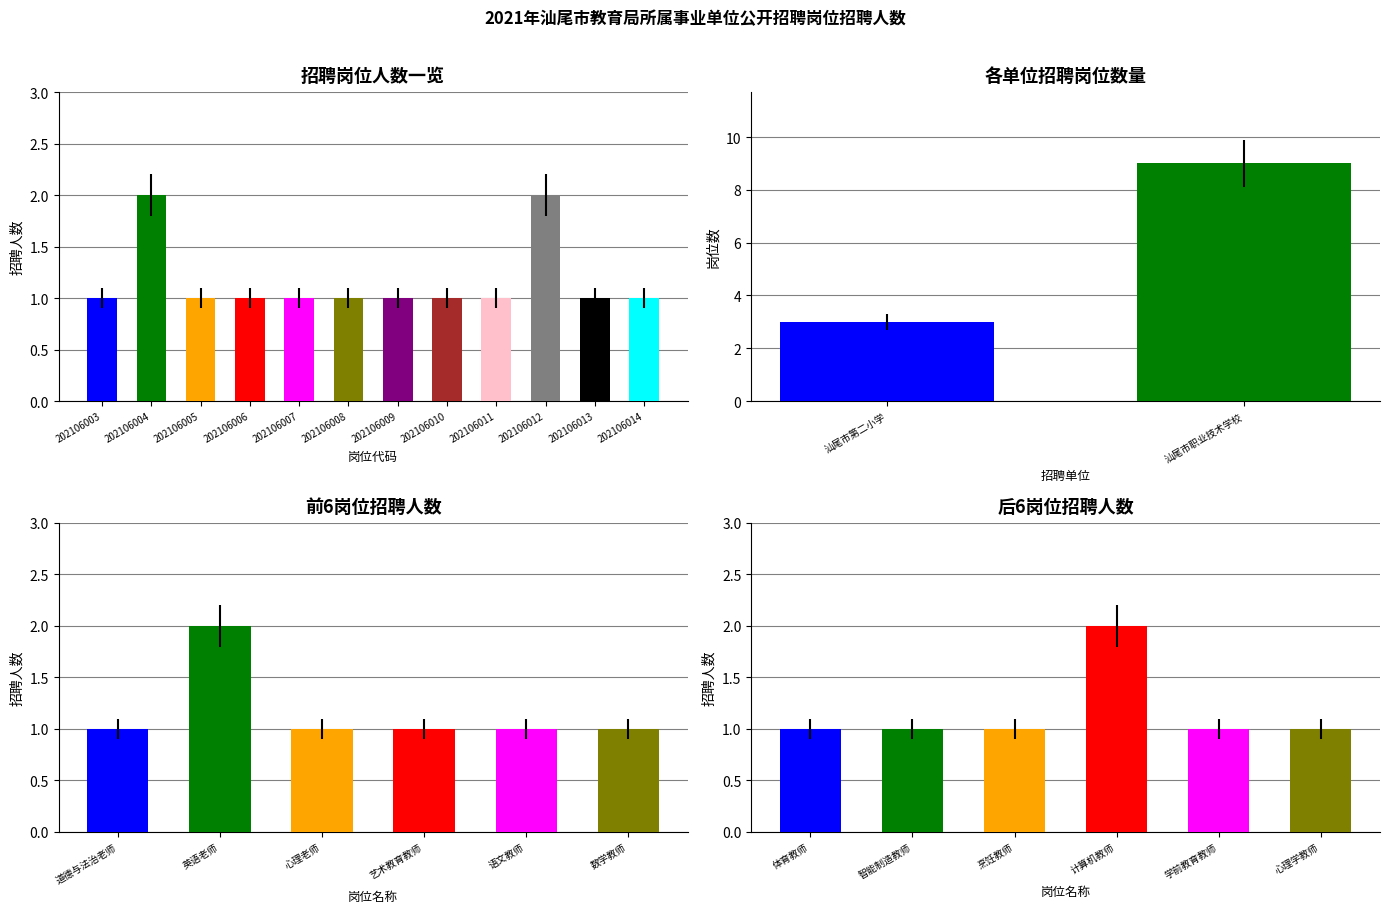

List the labels in order of value, largest first.

202106004, 202106012, 202106003, 202106005, 202106006, 202106007, 202106008, 202106009, 202106010, 202106011, 202106013, 202106014